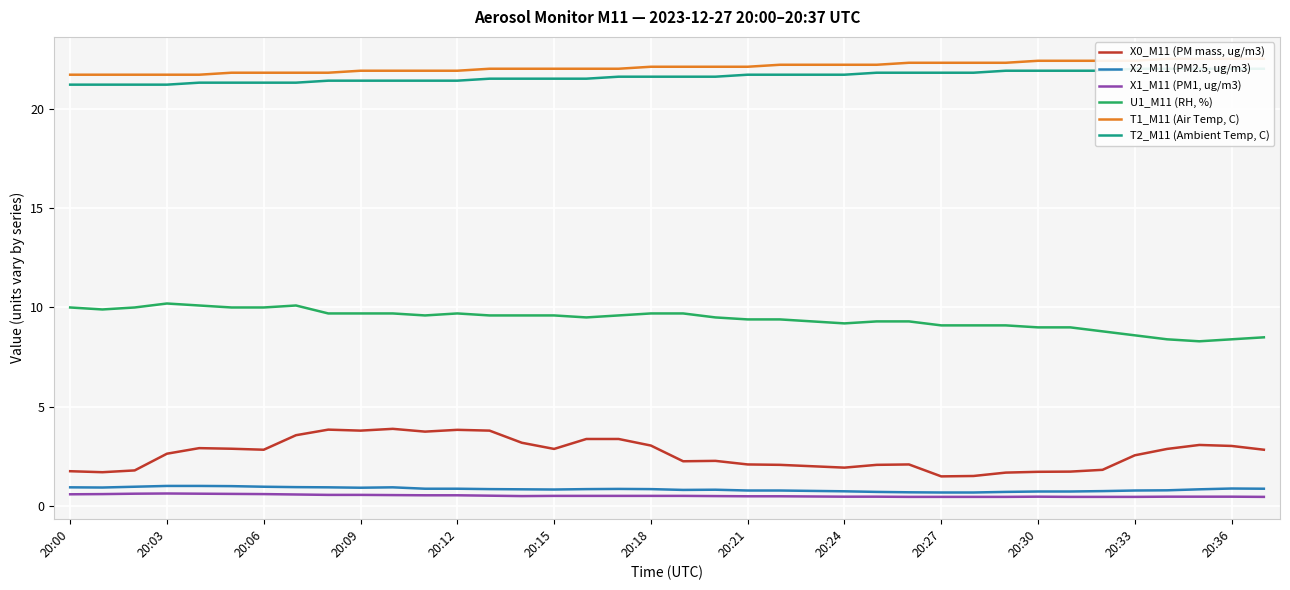

What is the difference between the maximum and minimum values in the T2_M11 (Ambient Temp, C) series?

0.8